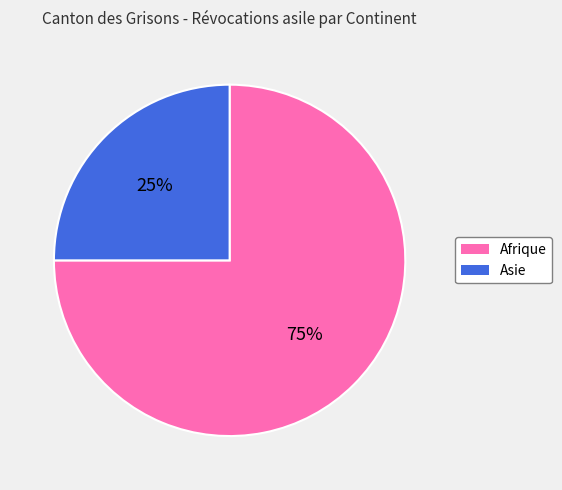

Which slice is the largest?

Afrique